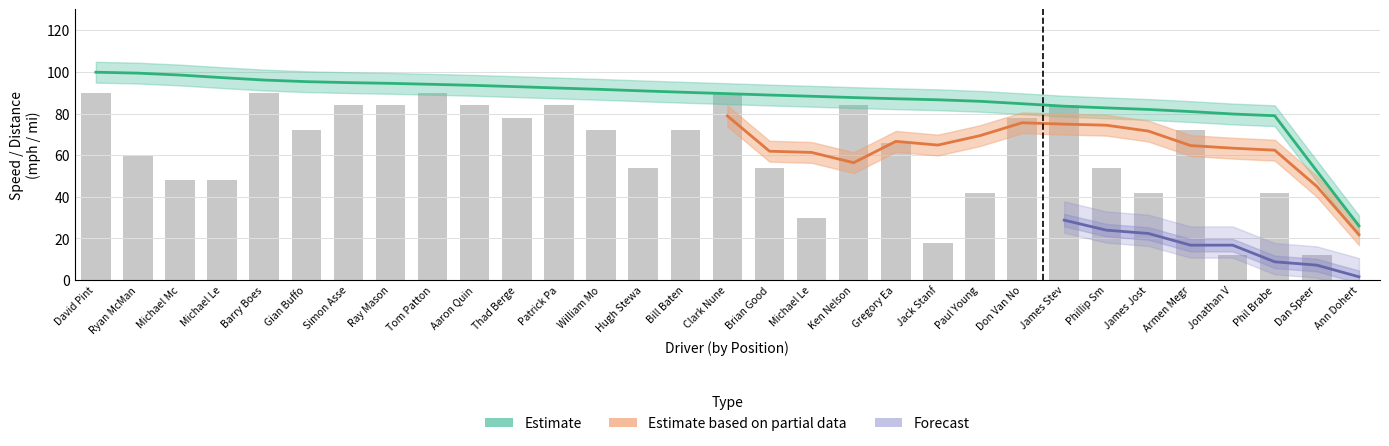

Is it true that best_speed equals -59.2 at 30?

False